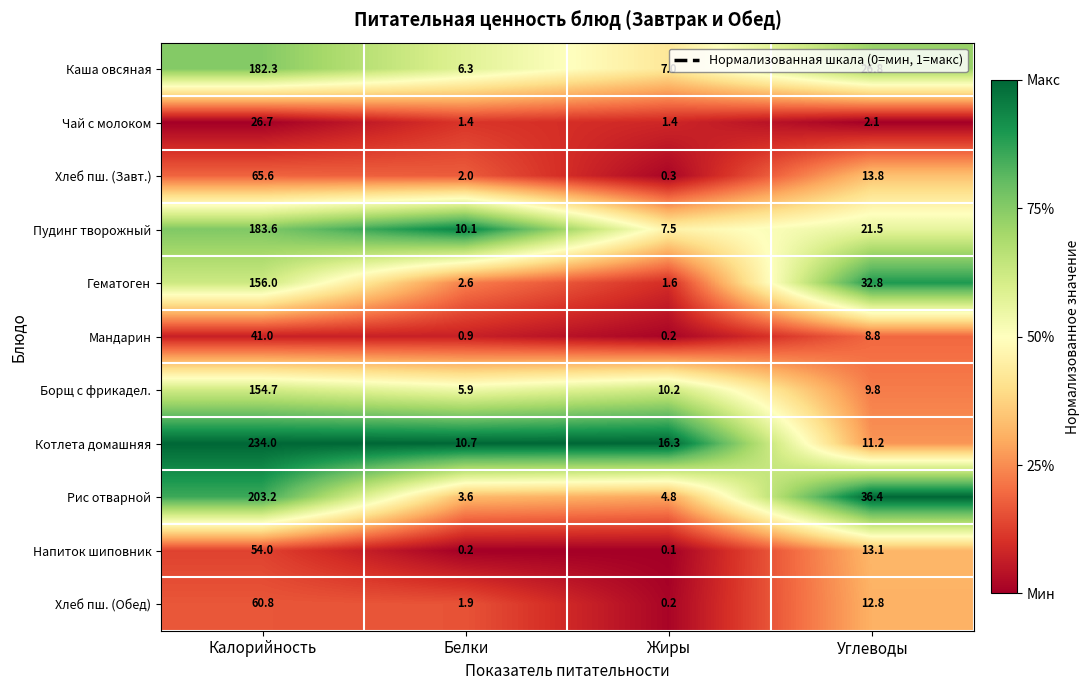

Where is Хлеб пш. (Обед) nearest to the value 30?

Углеводы